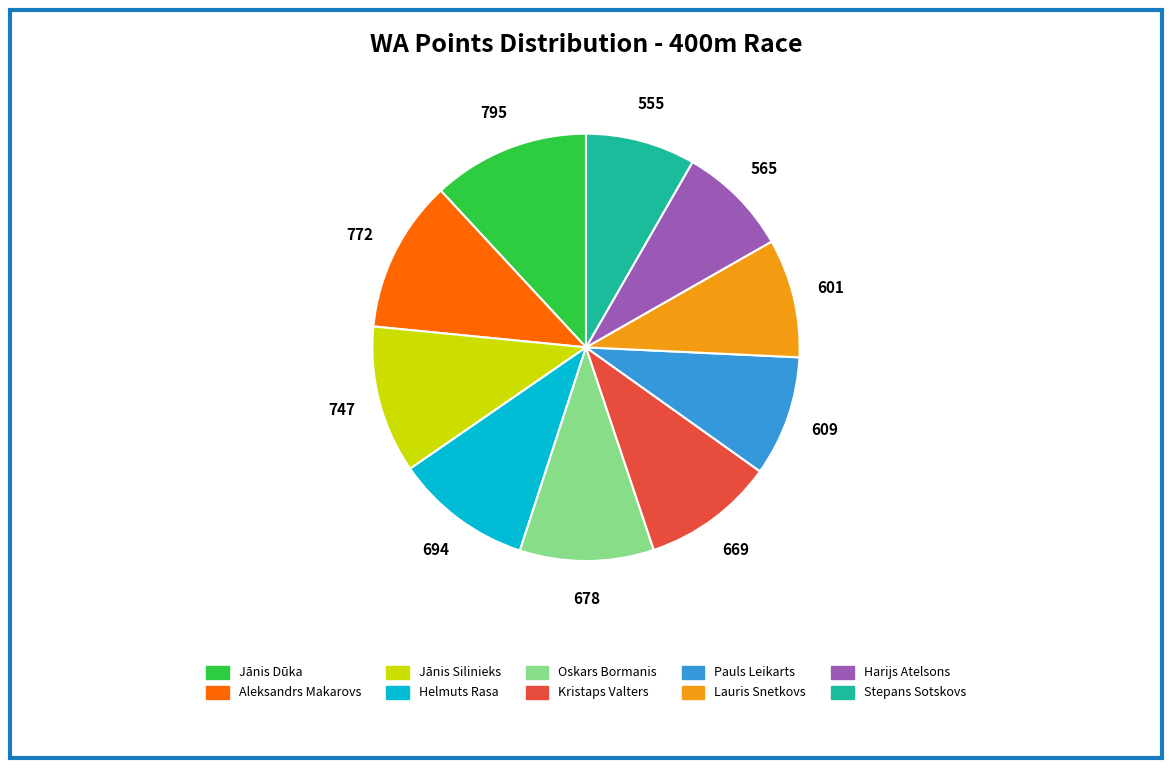

Is it true that Pauls Leikarts is 9% of the pie?

True